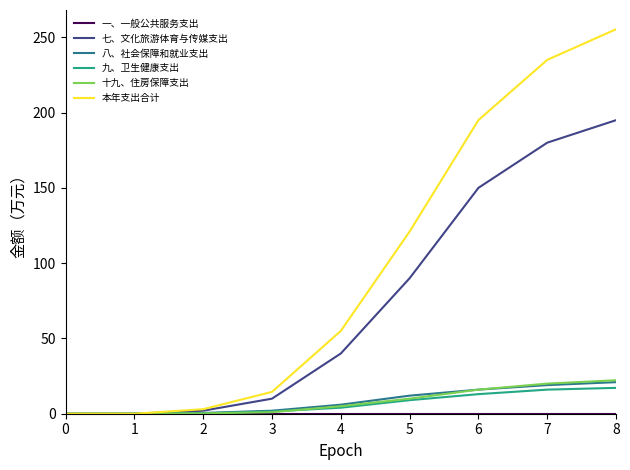

The 八、社会保障和就业支出 series shows 32.8 at 7. True or false?

False